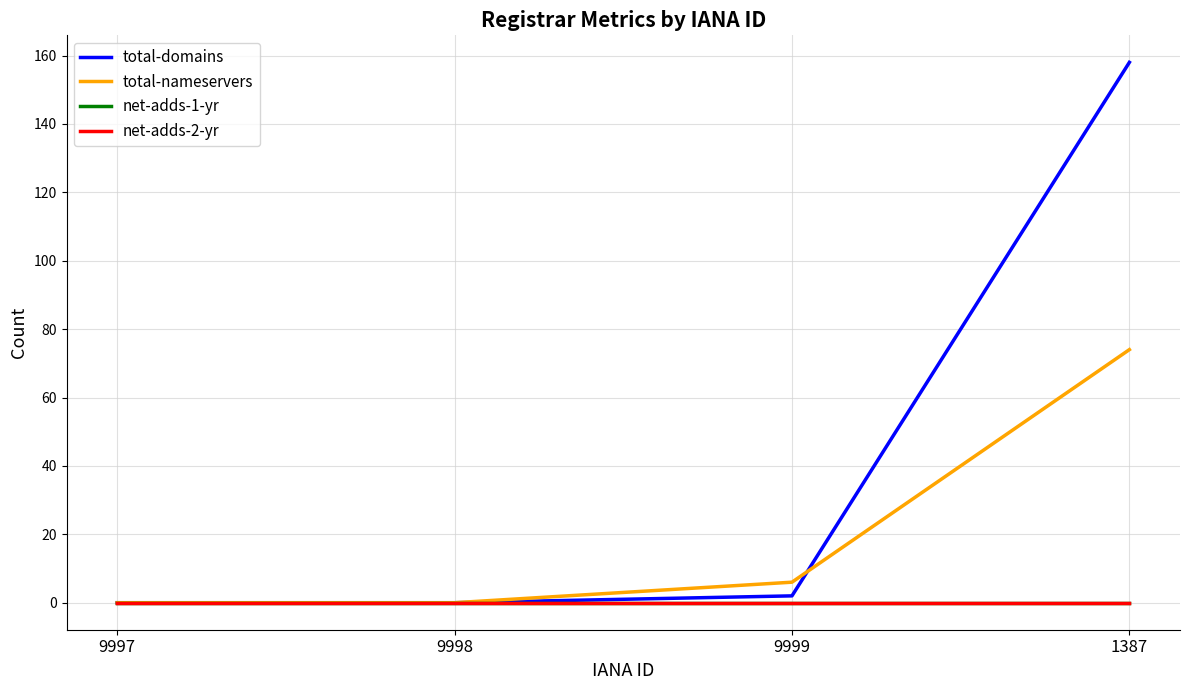

Which series has the largest total across all categories?

total-domains